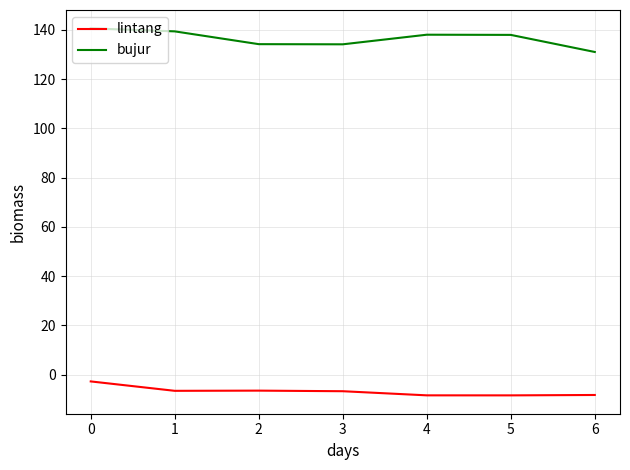

What is the approximate value of lintang at 1?

-6.5